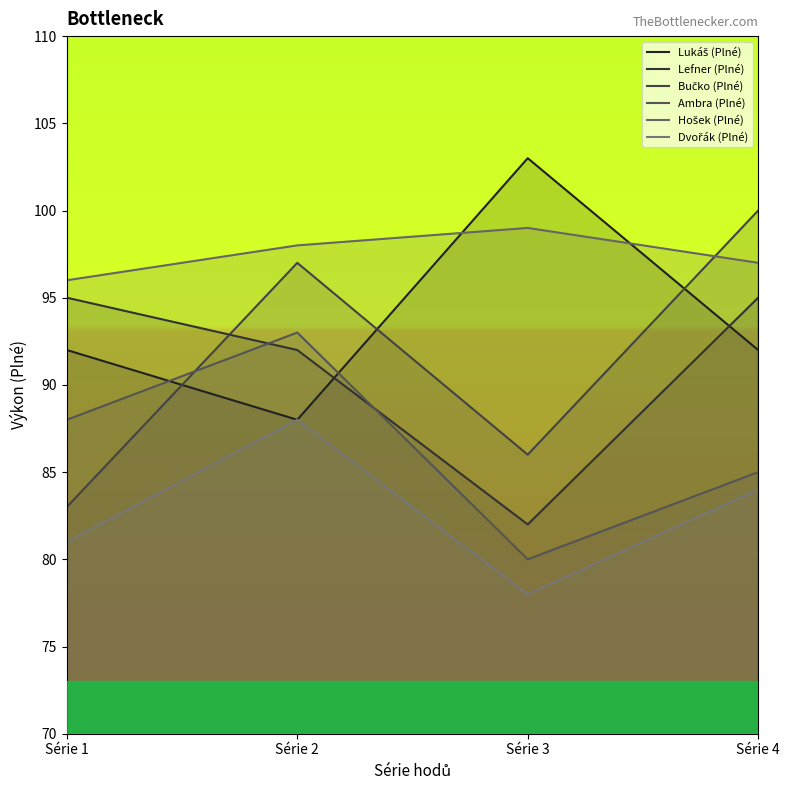

What is the smallest value displayed?

78